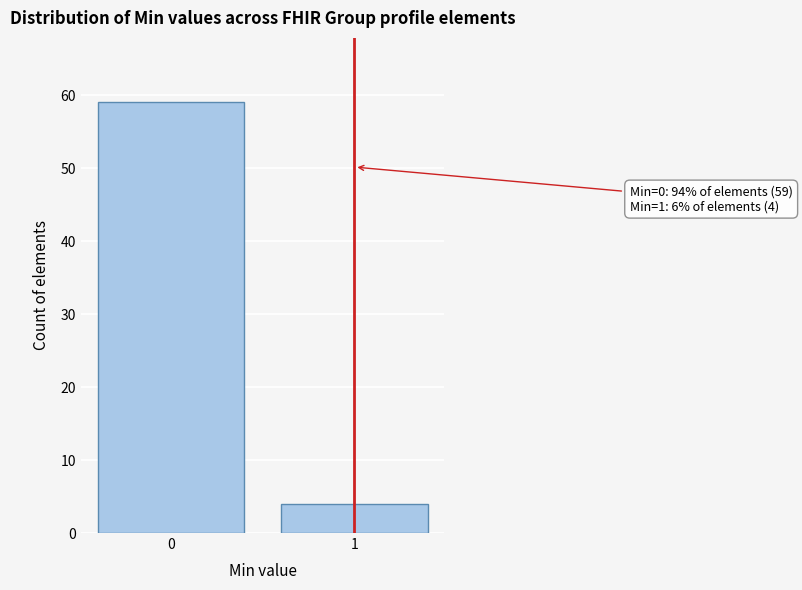

Reading left to right, what are all the values shown in this chart?

0=59	1=4